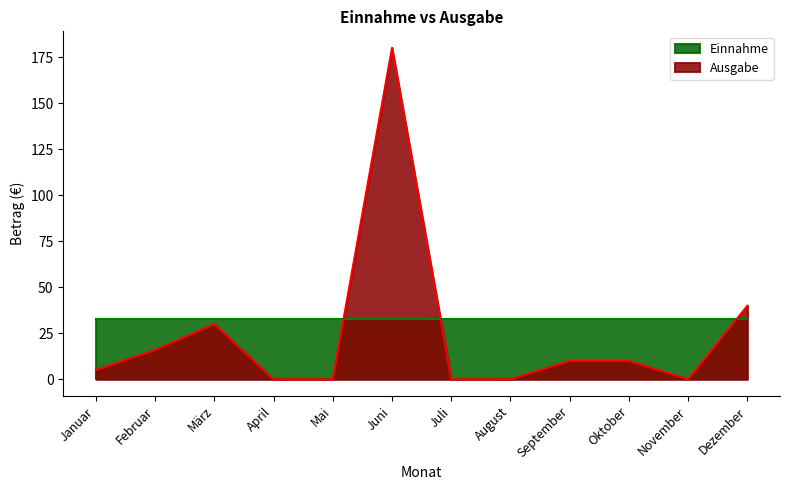

Approximately how many times larger is the value at Juni compared to September?

18.0